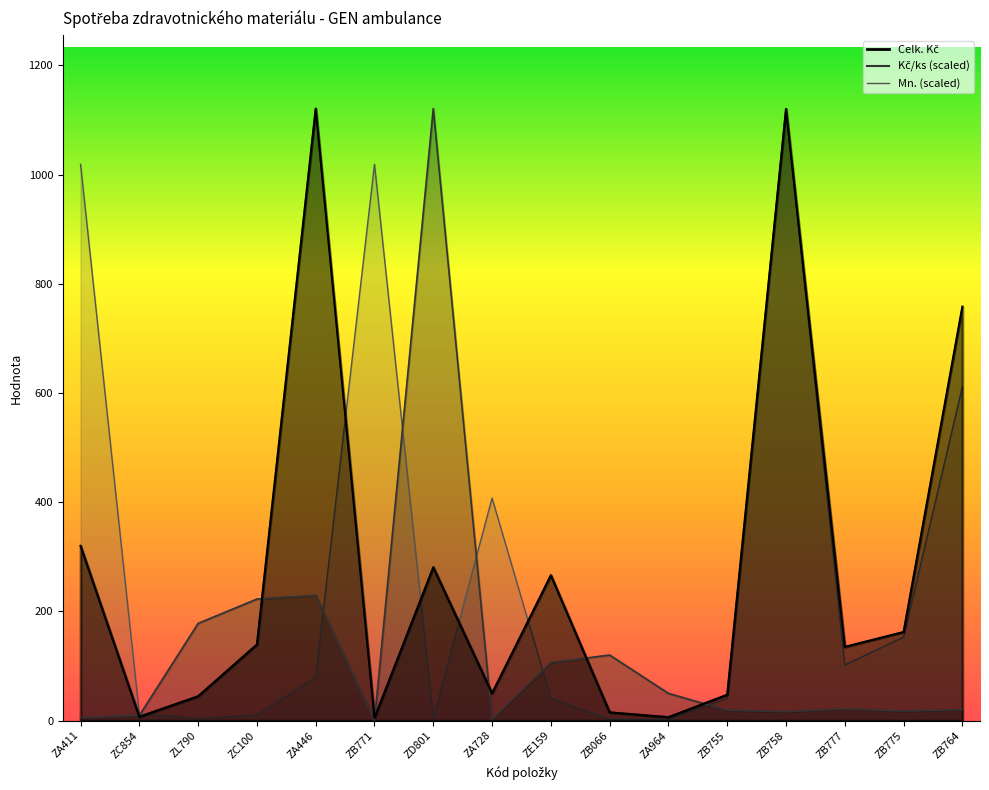

How many times do Celk. Kč and Kč/ks cross each other?

6